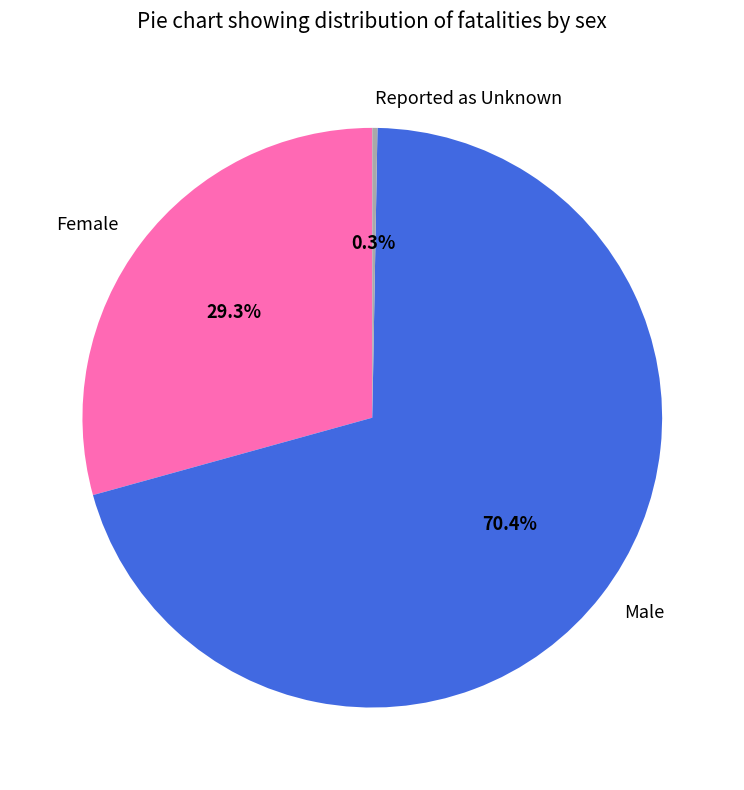

The Reported as Unknown slice represents 5% of the pie. True or false?

False